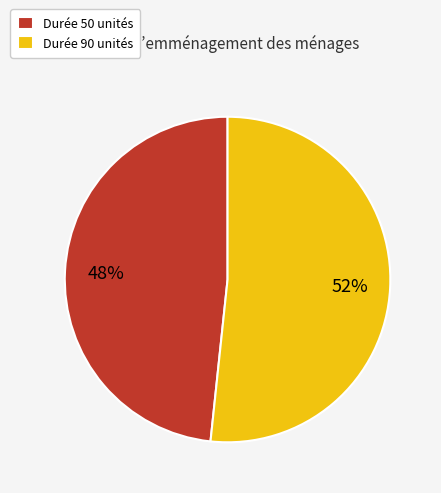

Is the sum of Durée 50 unités and Durée 90 unités greater than half?

Yes